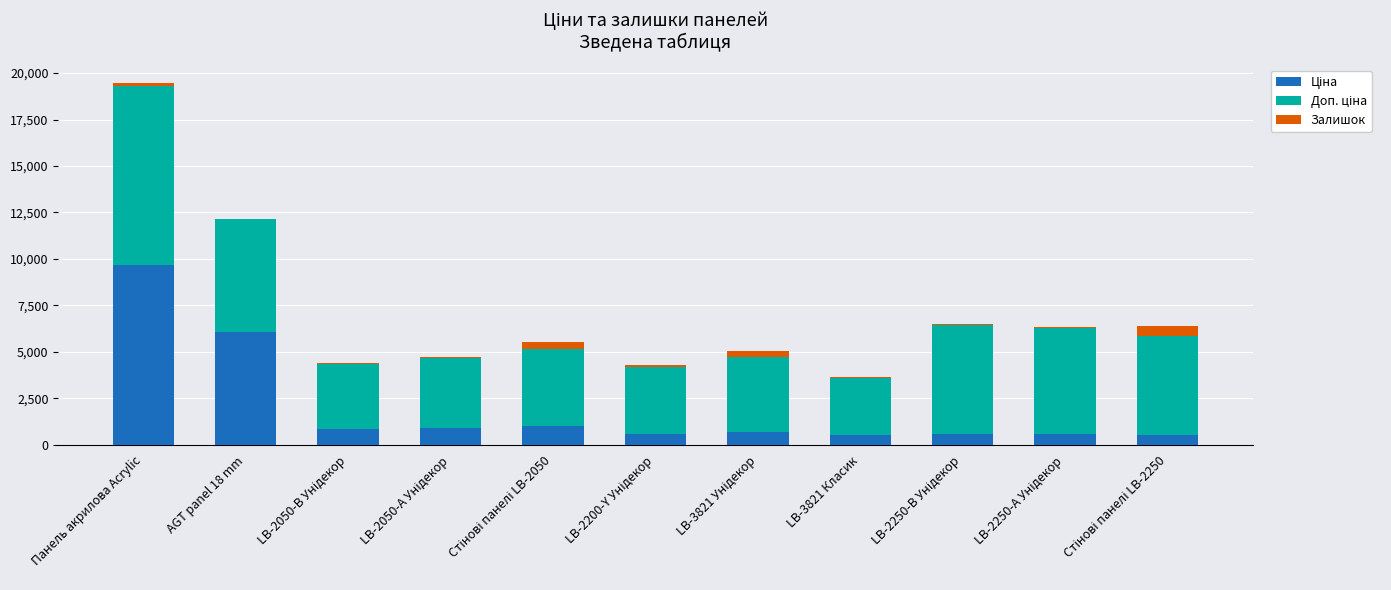

At which category is the sum across all series the highest?

Панель акрилова Acrylic